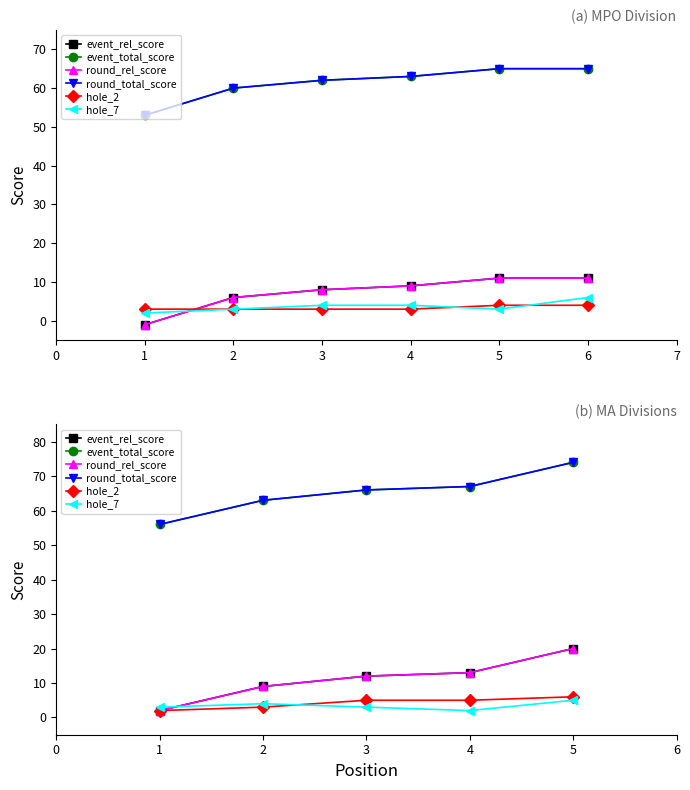

The round_rel_score series shows 5 at 2. True or false?

False